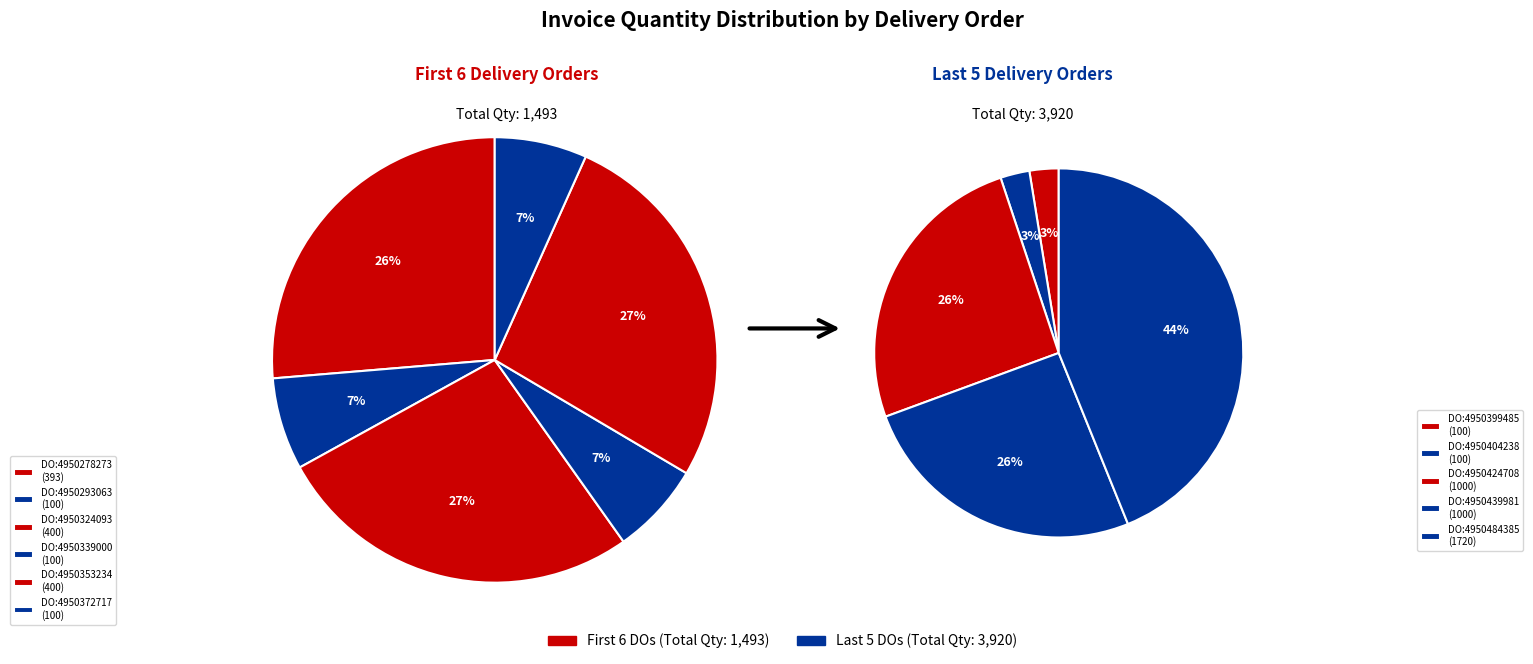

What portion of the pie excludes 4950484385?

68.2%